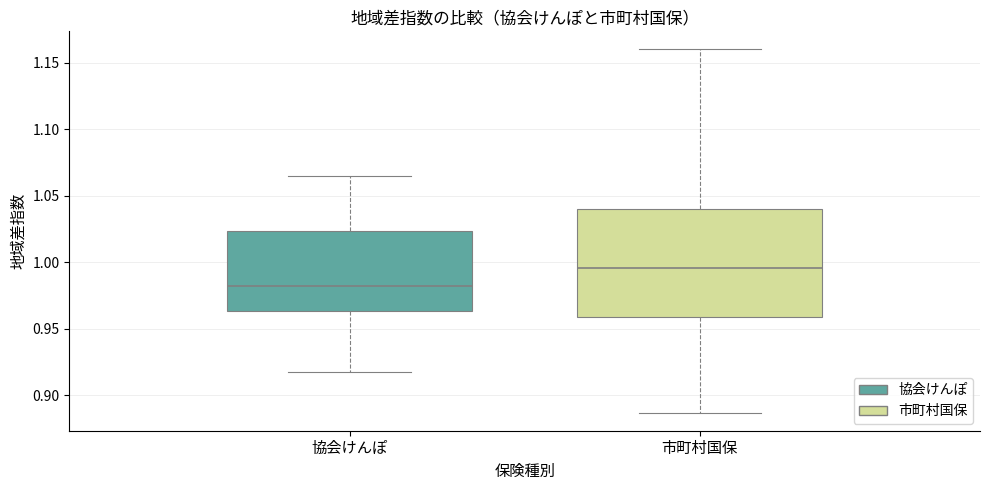

Where is the lower edge of the box for 協会けんぽ on the y-axis? The values are not printed on the chart, so give them approximately, as read against the axis.

0.965